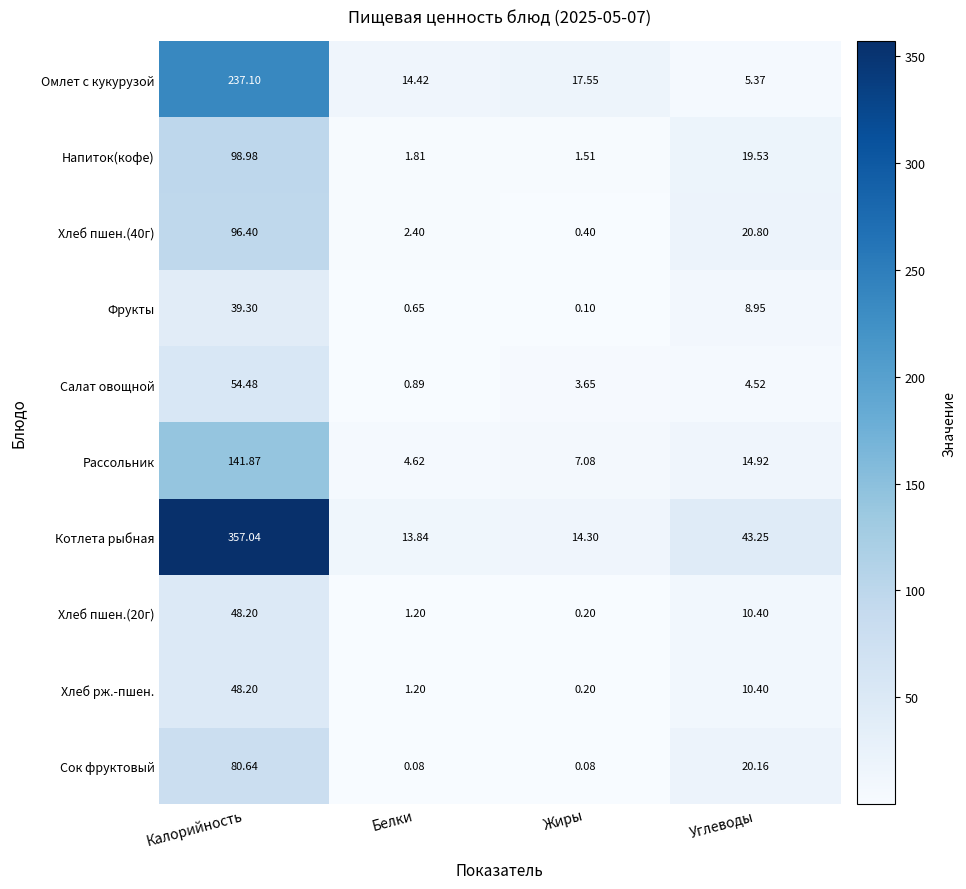

Which series has the largest total across all categories?

Котлета рыбная